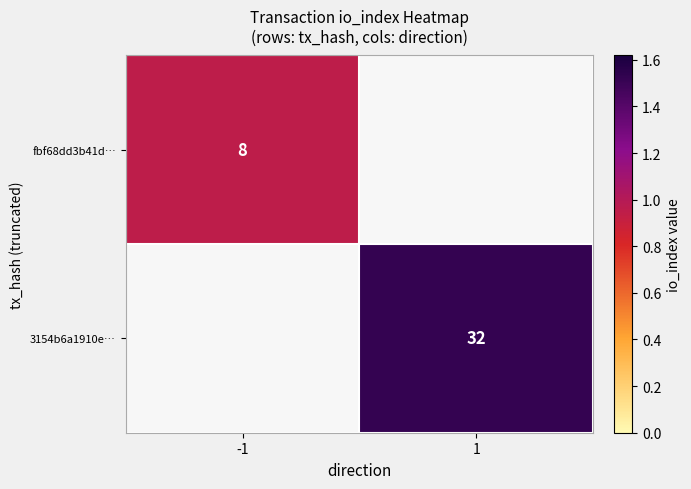

Rank the series at 1 from lowest to highest value.

fbf68dd3b41d…, 3154b6a1910e…